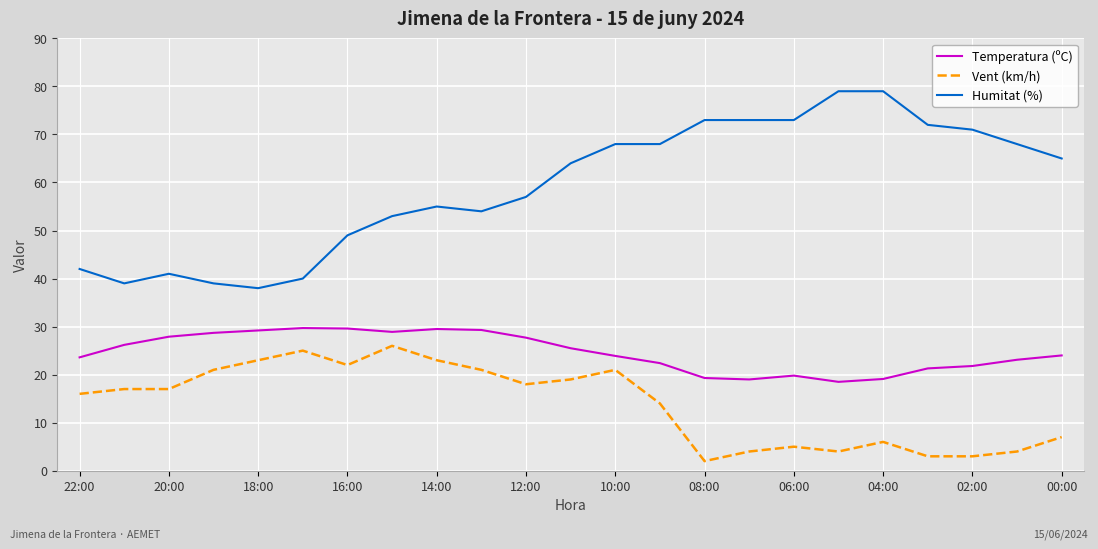

True or false: Temperatura (ºC) and Vent (km/h) cross at least once.

False